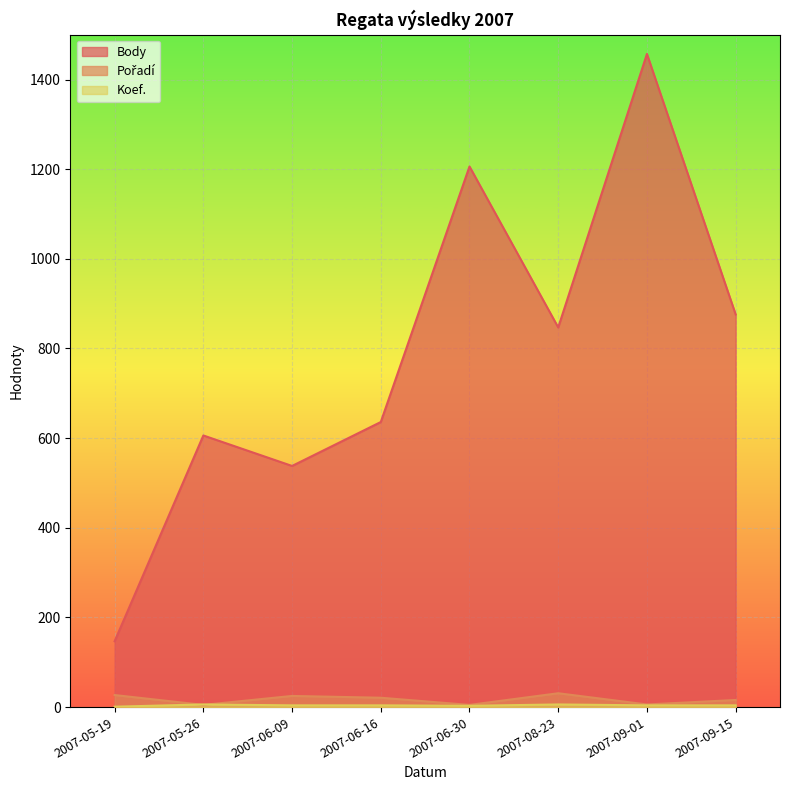

How many lines are shown in the chart?

3